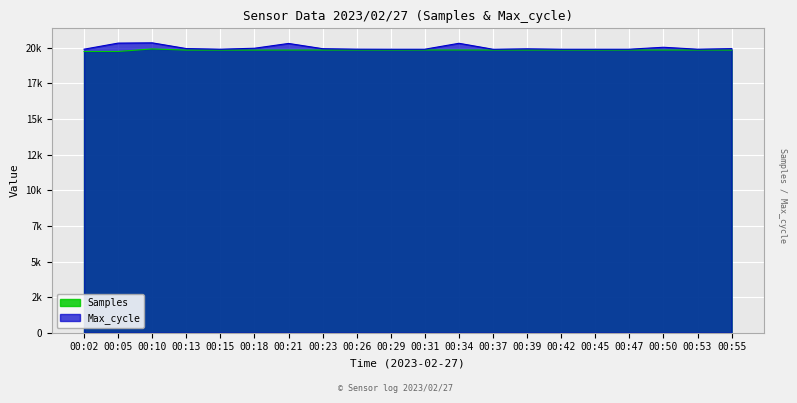

How many lines are shown in the chart?

2